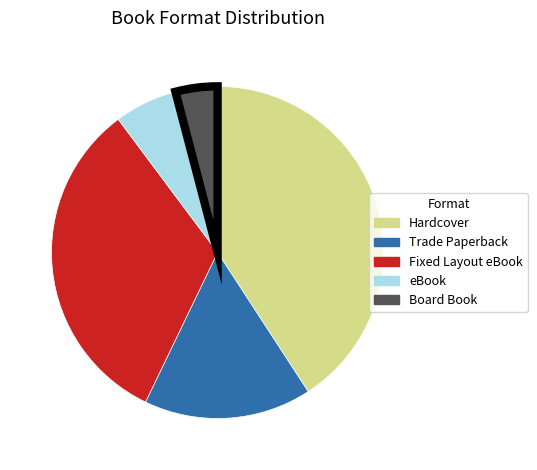

Between eBook and Trade Paperback, which is larger?

Trade Paperback